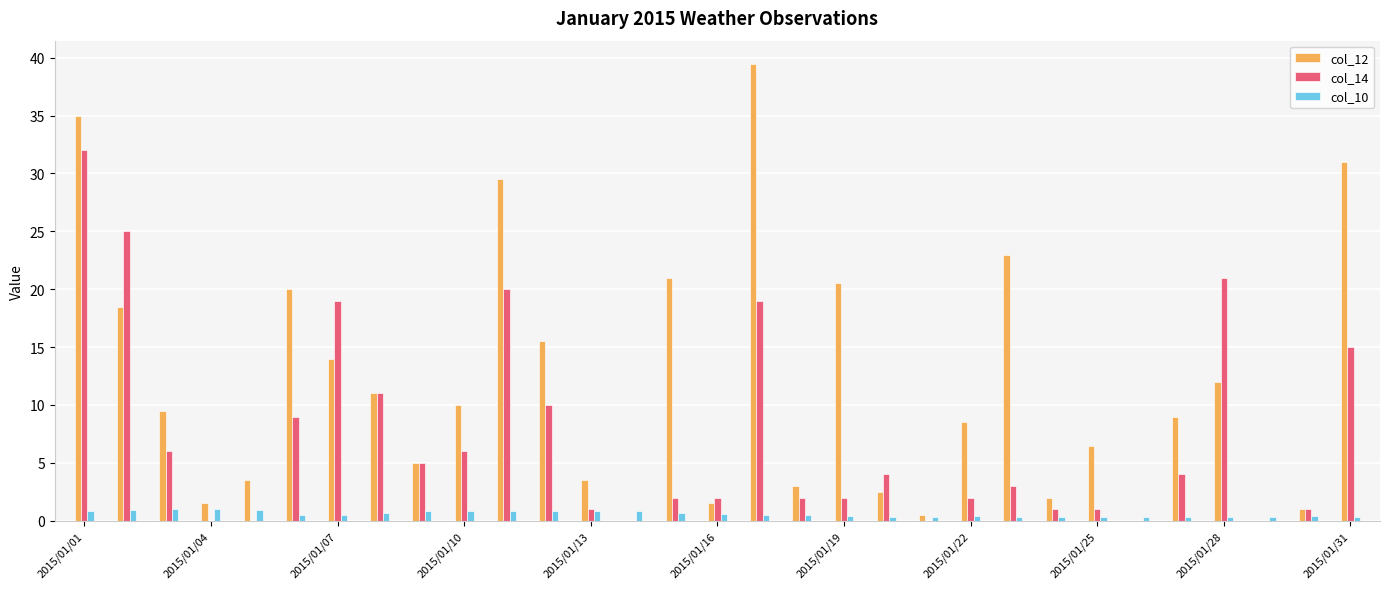

What is the maximum value for col_14?

32.0